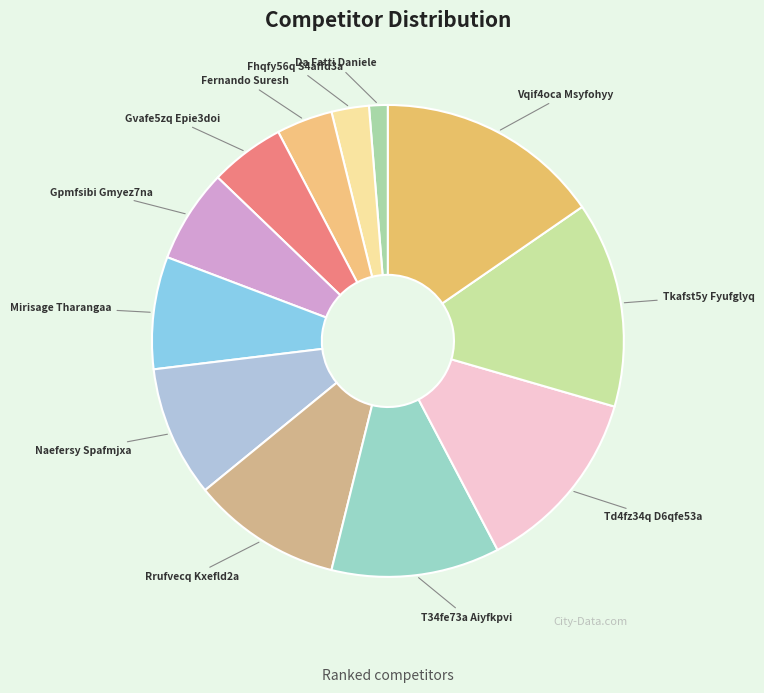

Does Fernando Suresh account for over 50% of the chart?

No